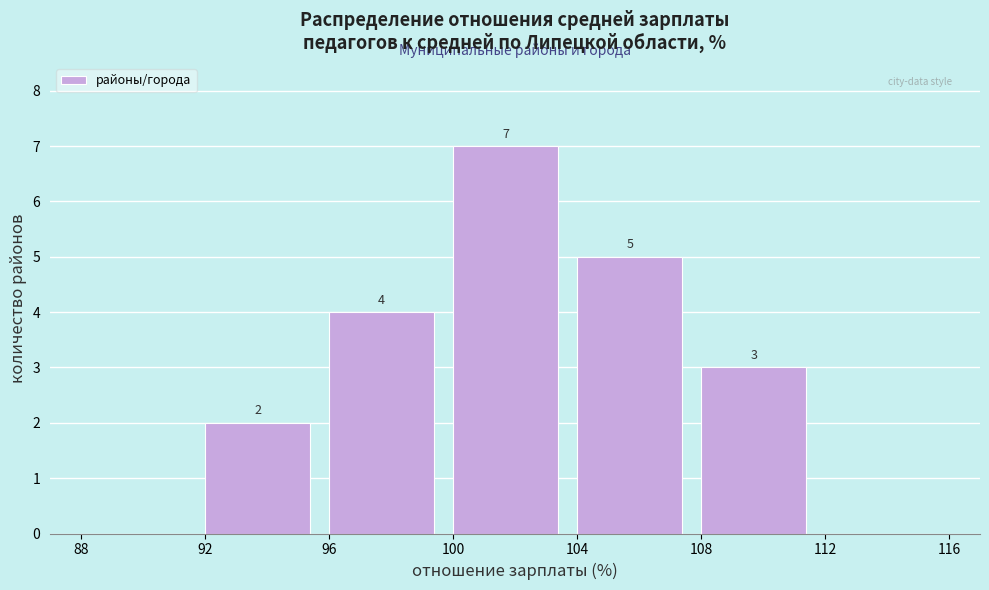

Which range on the x-axis has the tallest bar?

100 to 104